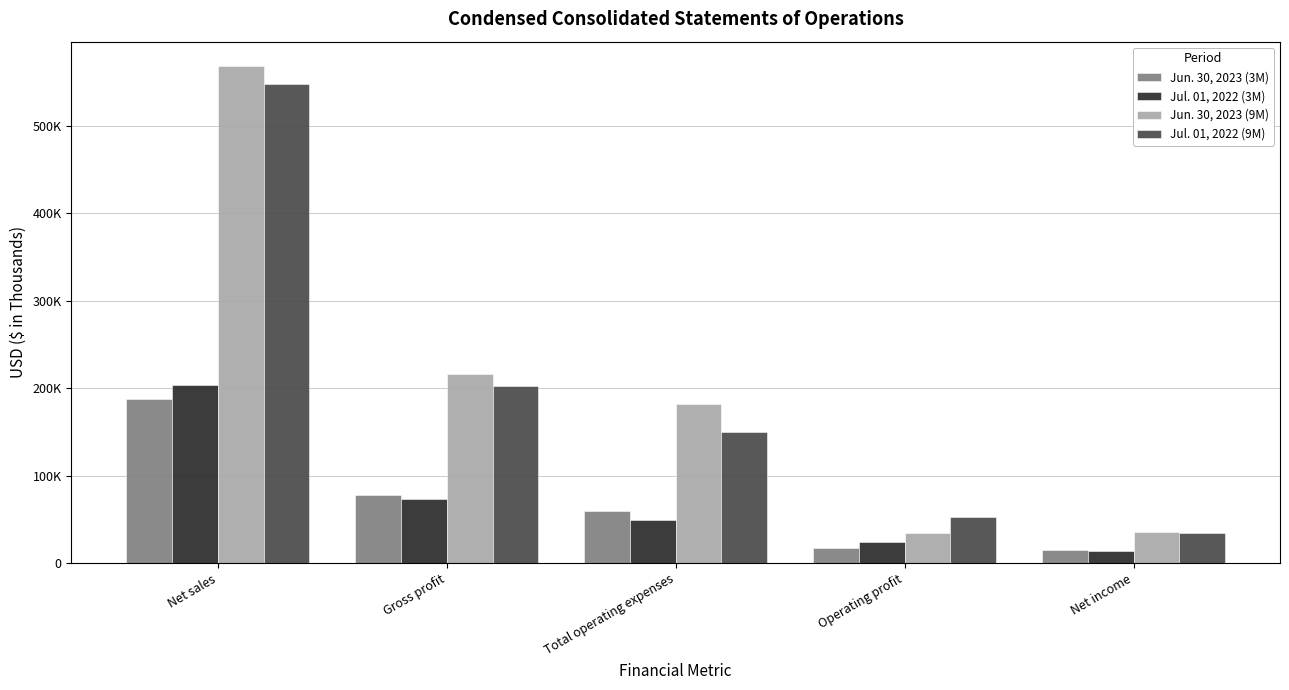

What is the spread (max minus min) of values at Operating profit?

35545